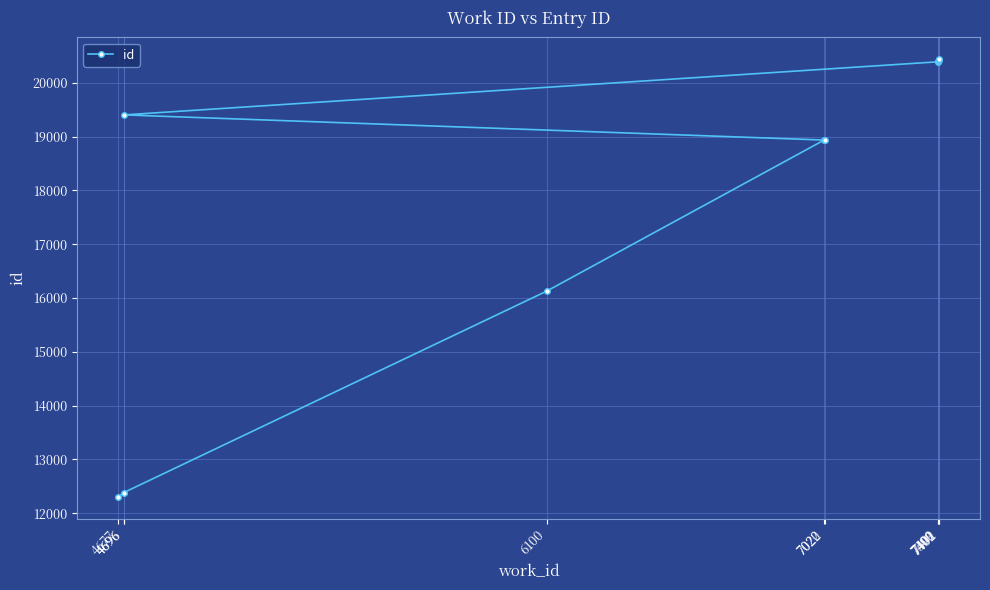

What is the difference between the values at 6100 and 4677?

3821